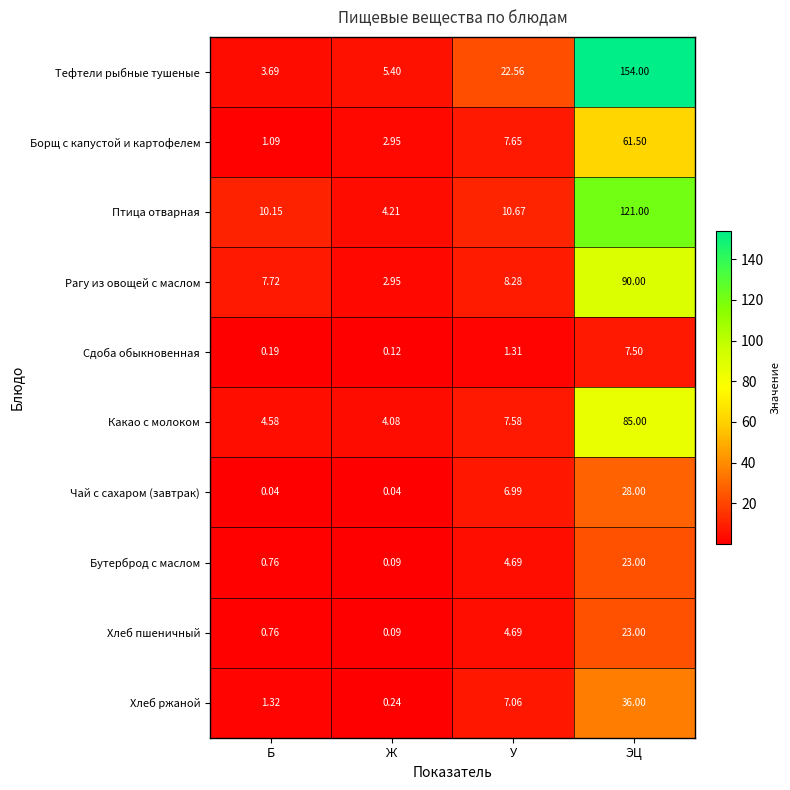

Rank the categories by Тефтели рыбные тушеные value from lowest to highest.

Б, Ж, У, ЭЦ